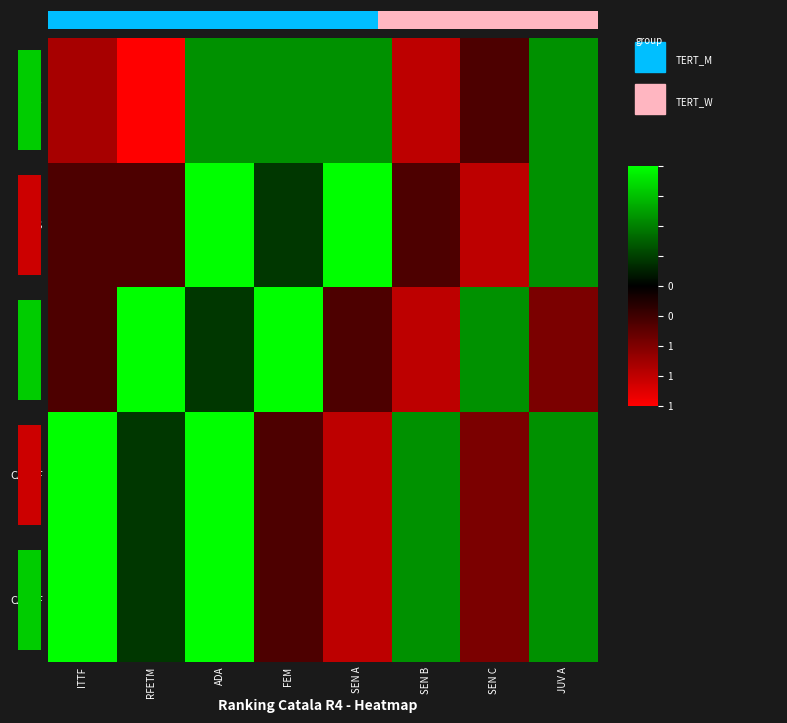

At which category is the sum across all series the highest?

ADA